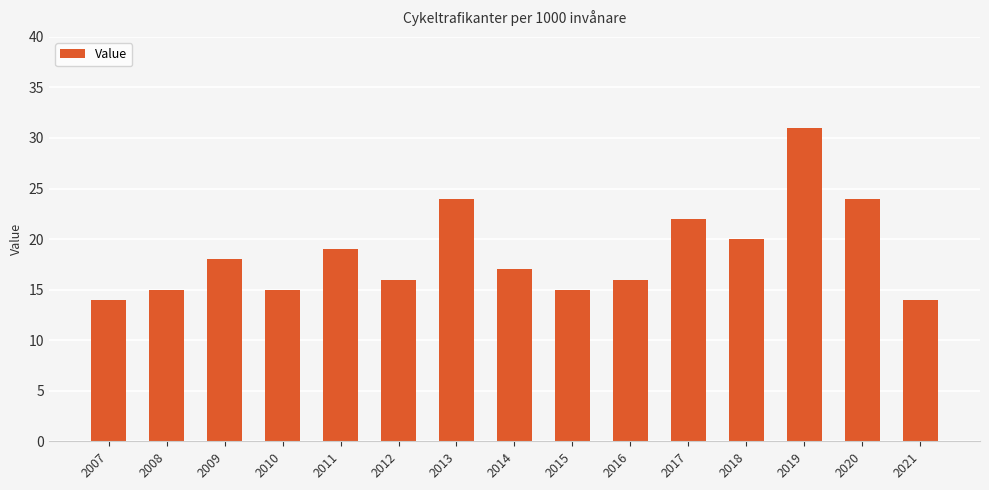

Reading right to left, extract all data points from this chart.

14	24	31	20	22	16	15	17	24	16	19	15	18	15	14